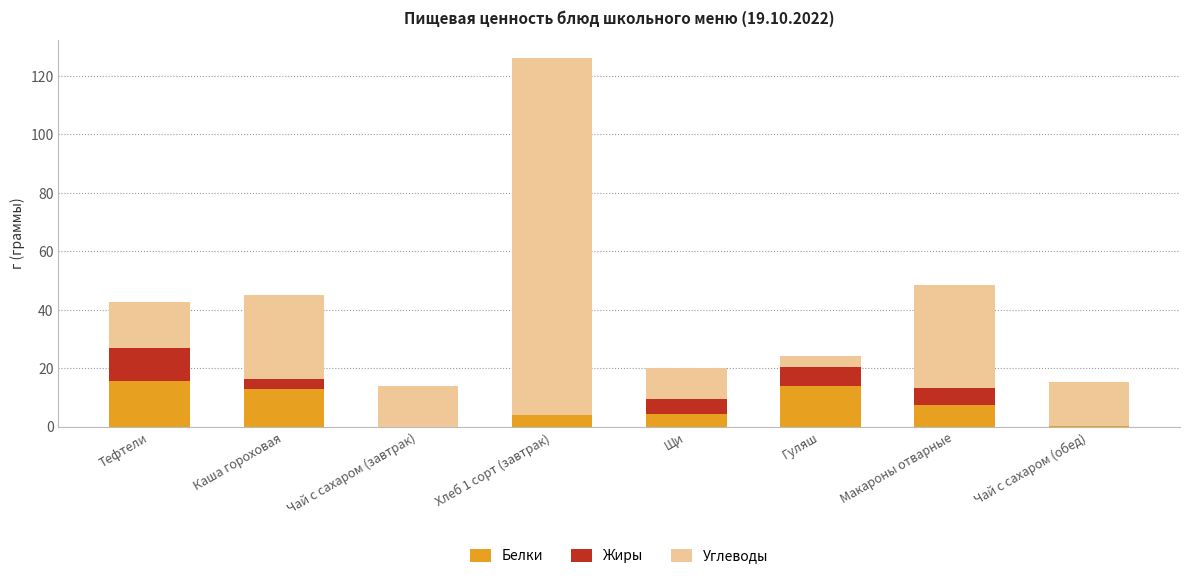

Does the chart contain stacked bars?

Yes